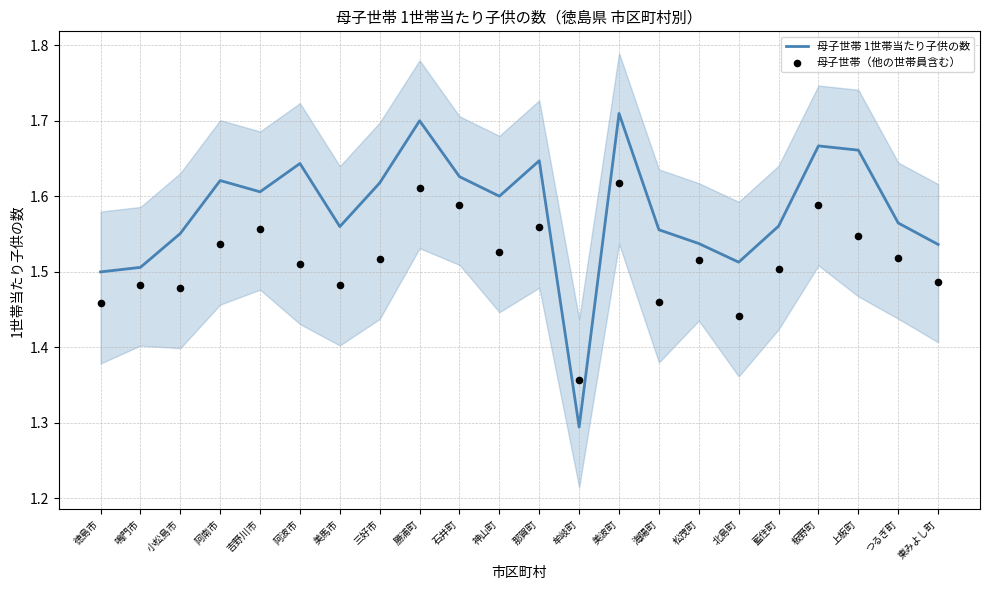

Which series contains the highest Y value?

母子世帯 1世帯当たり子供の数